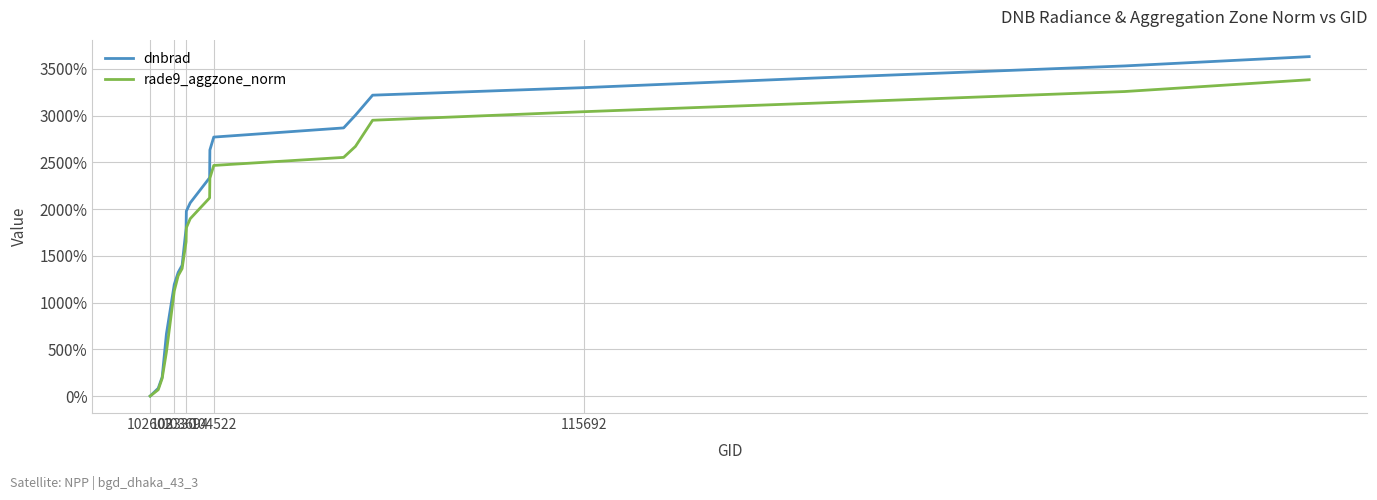

How many values in rade9_aggzone_norm are above zero?

19